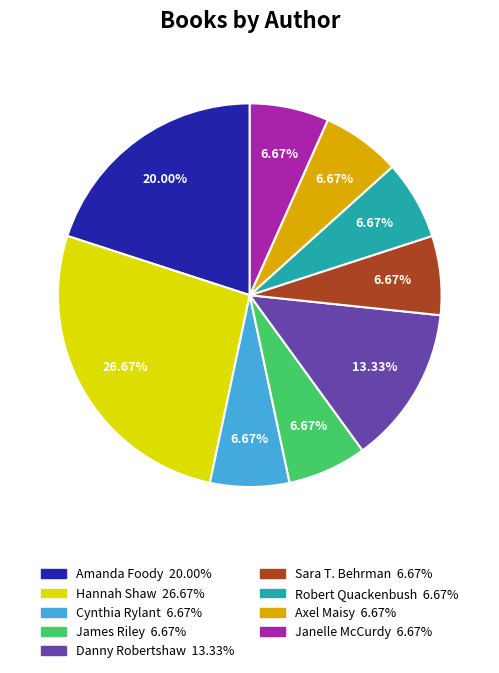

The Janelle McCurdy slice represents 7% of the pie. True or false?

True